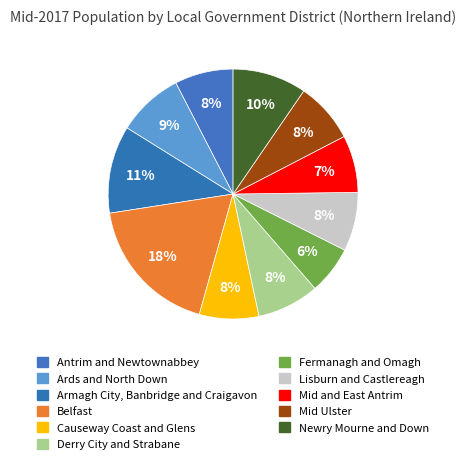

How many slices are in this pie chart?

11